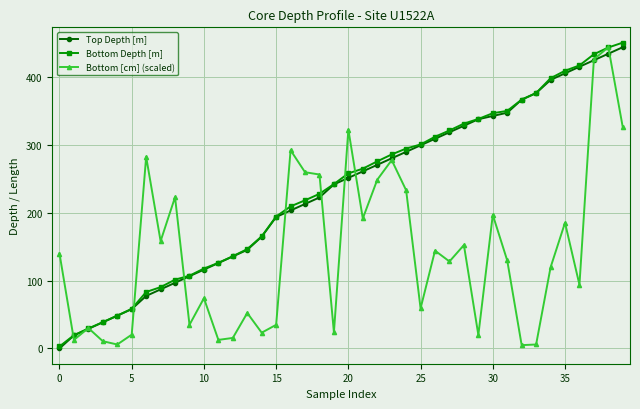

Does the chart display data point markers on the line(s)?

Yes